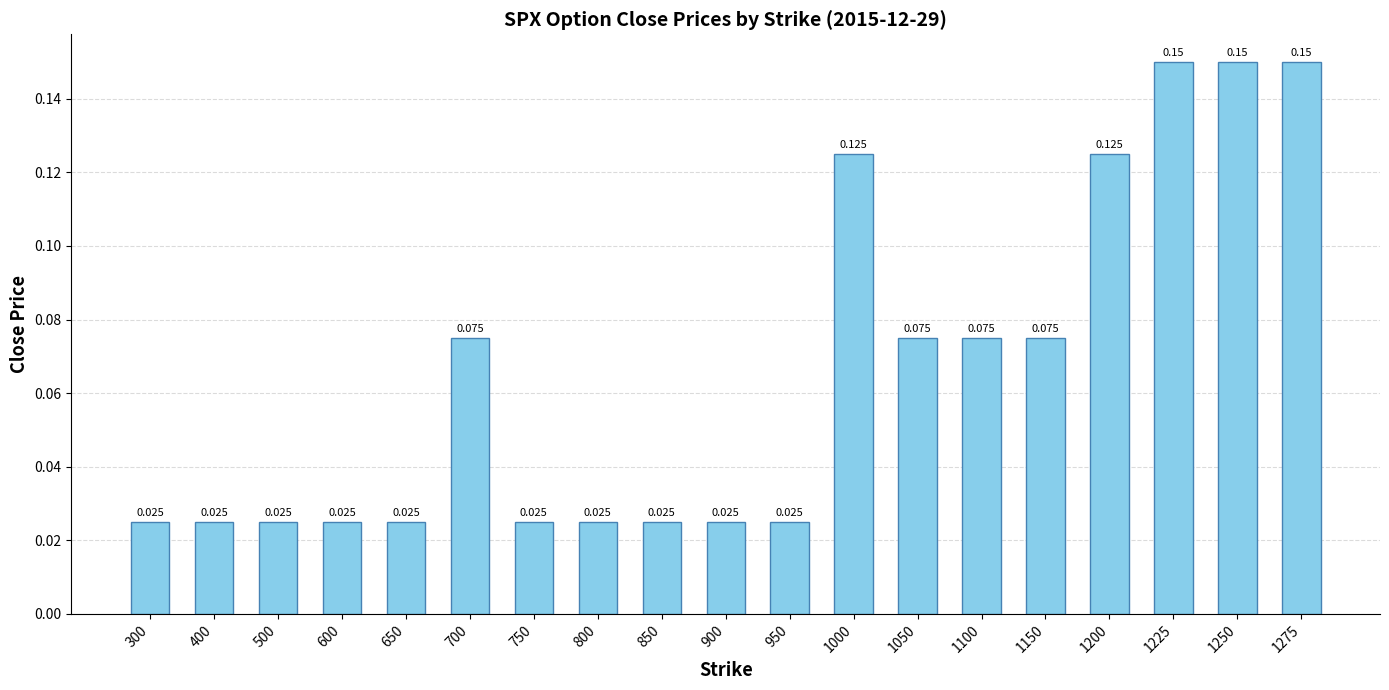

How many values are between 0 and 1?

19